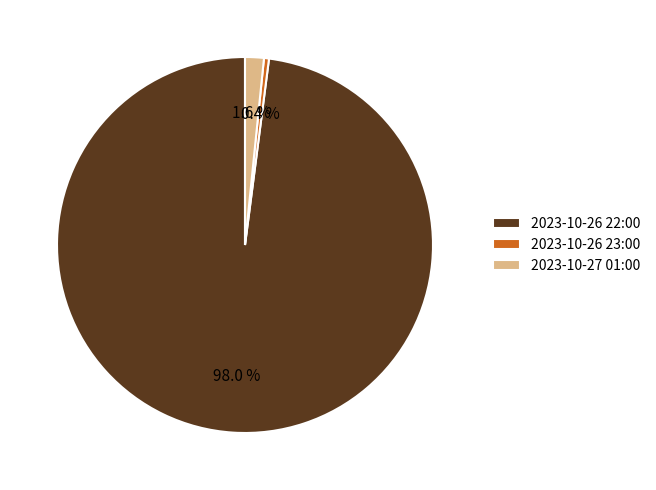

The 2023-10-27 01:00 slice represents 2% of the pie. True or false?

True